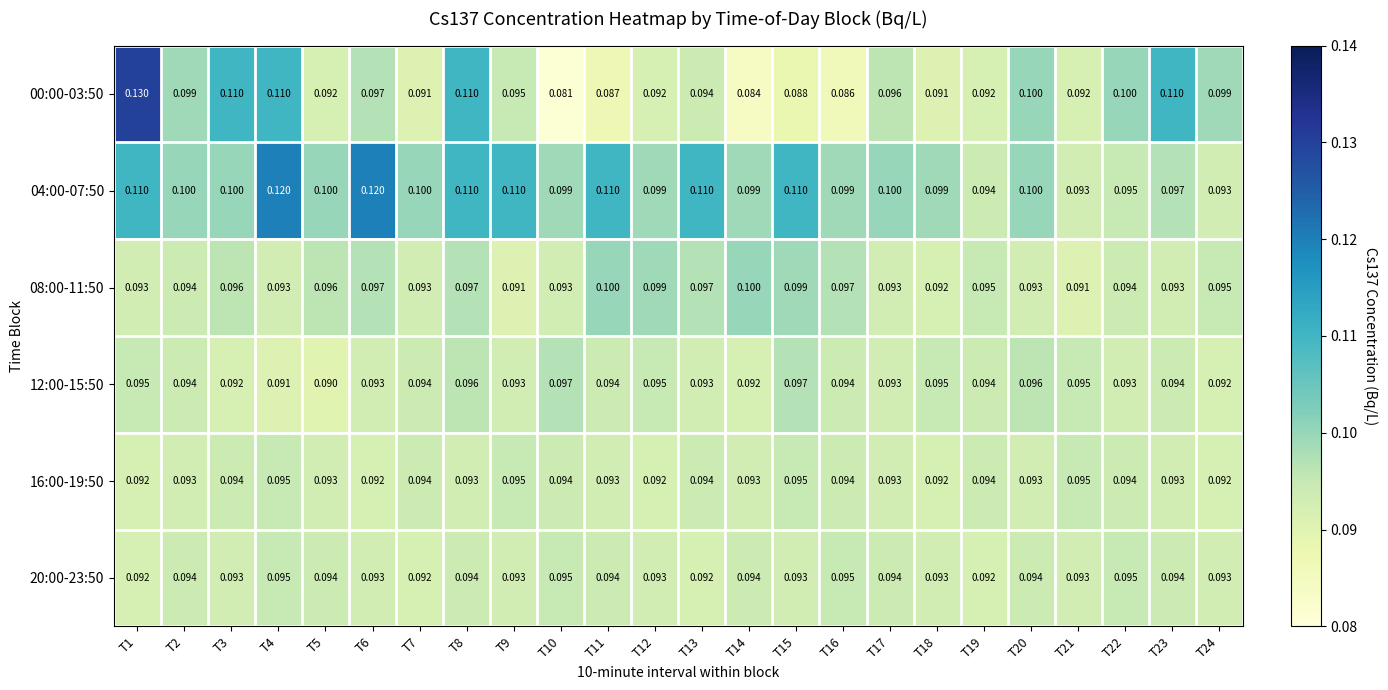

Is the value of 04:00-07:50 at T7 greater than the value of 20:00-23:50 at T9?

Yes